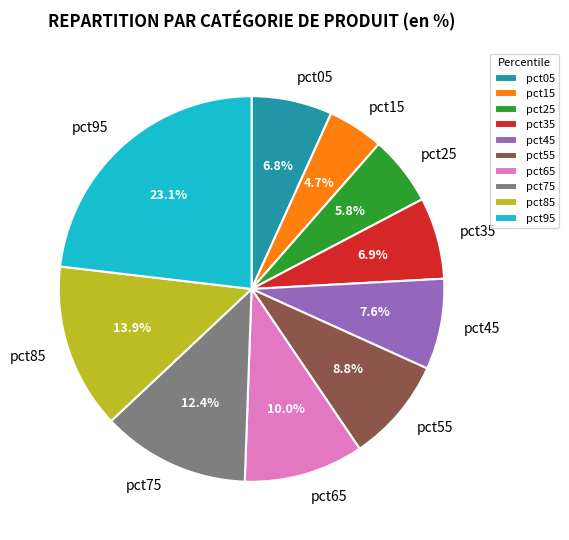

What percentage is NOT represented by pct95?

76.9%